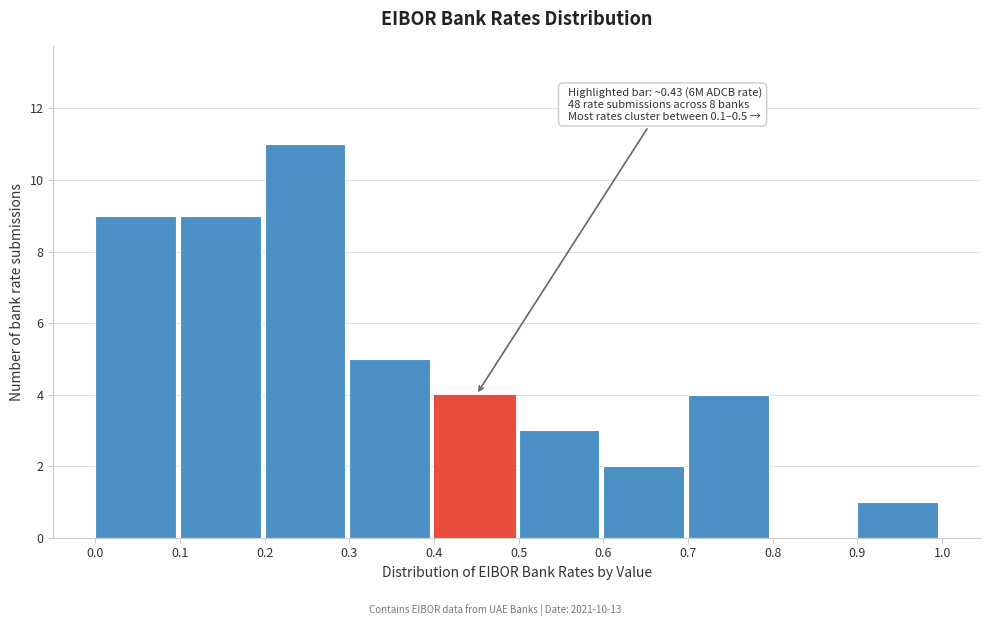

Which range on the x-axis has the tallest bar?

0.2 to 0.3